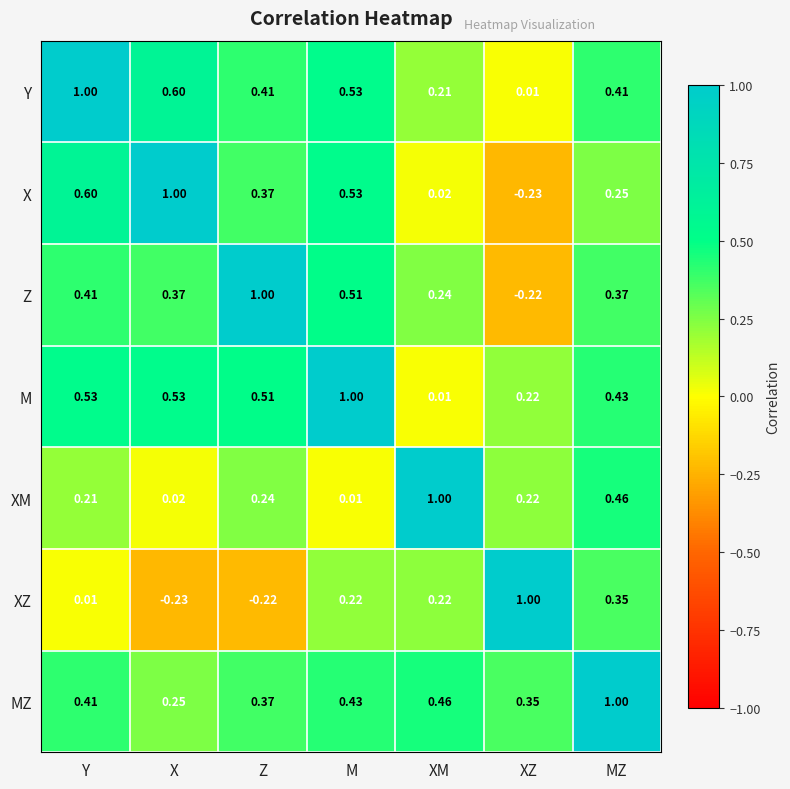

Where is XZ nearest to the value 0?

Y